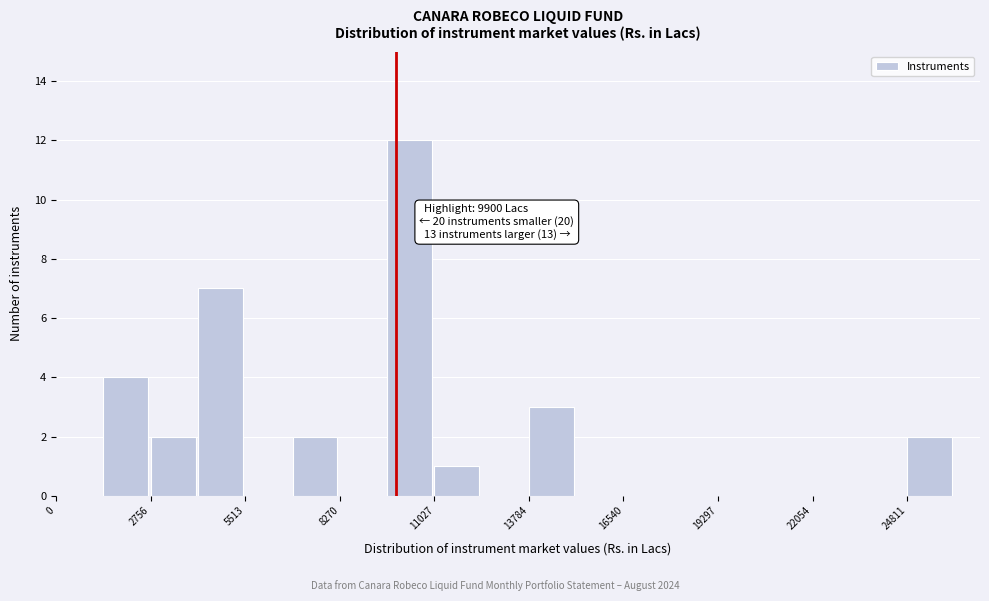

Around what value on the x-axis is the tallest bar? Give the approximate position of its centre, as read against the axis.

10500